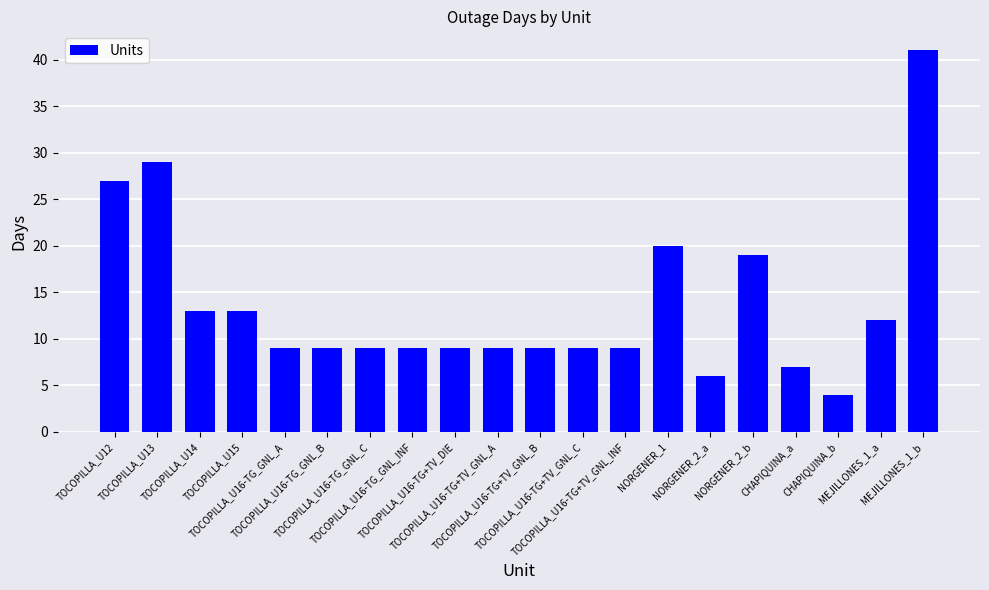

Count the number of categories in the chart.

20